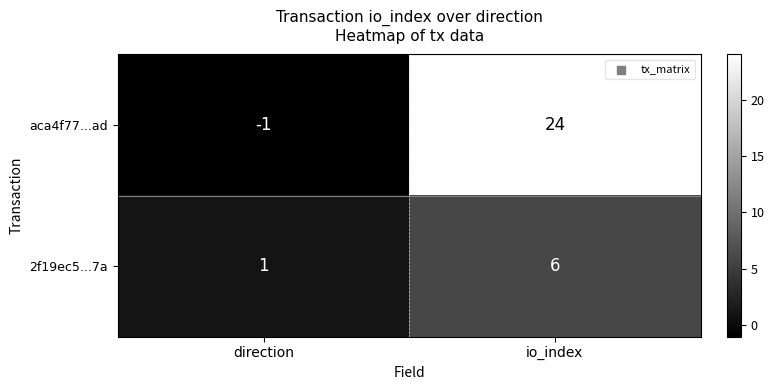

Which series changed the most between direction and io_index?

aca4f77...ad